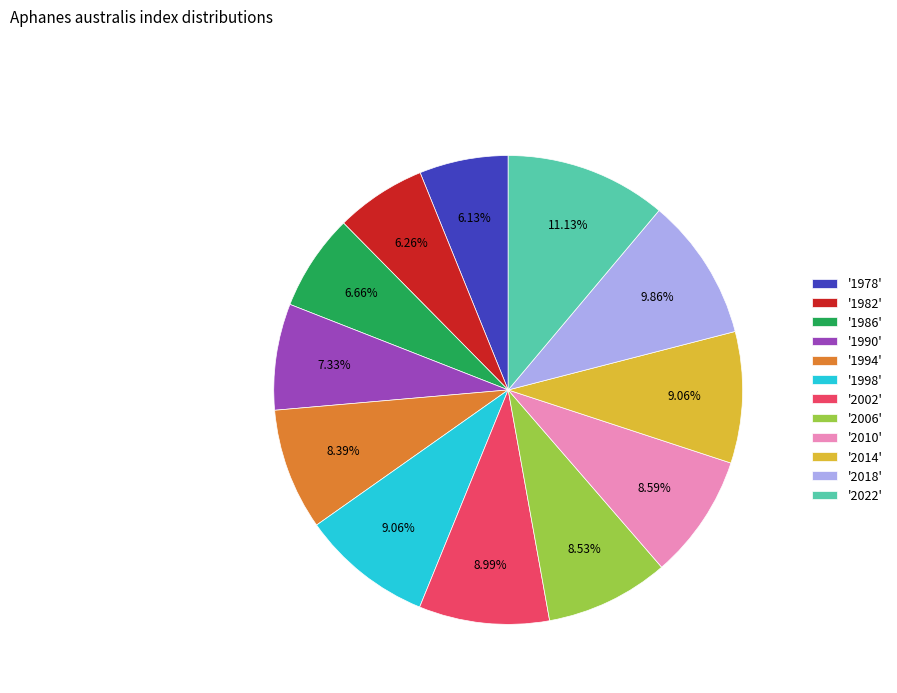

Do '2006' and '1990' together represent more than half of the pie?

No